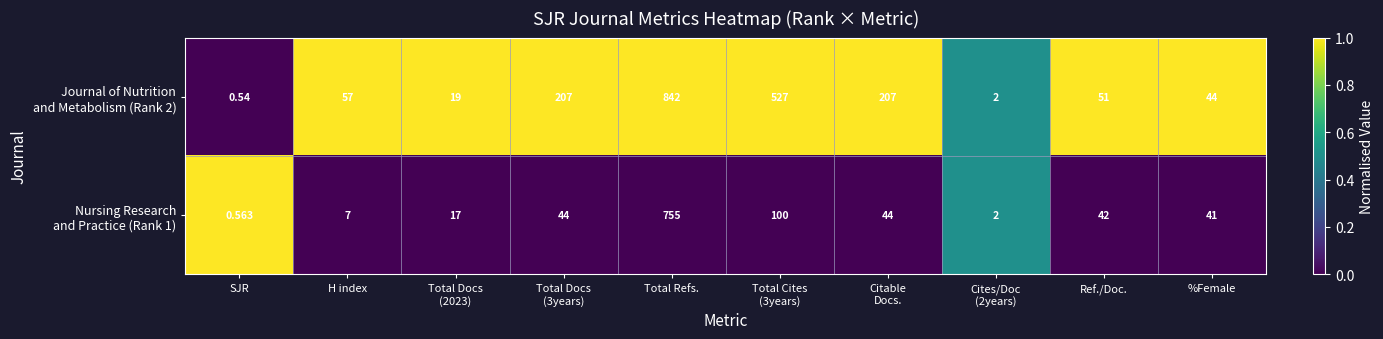

Which label corresponds to the smallest value in the chart?

SJR